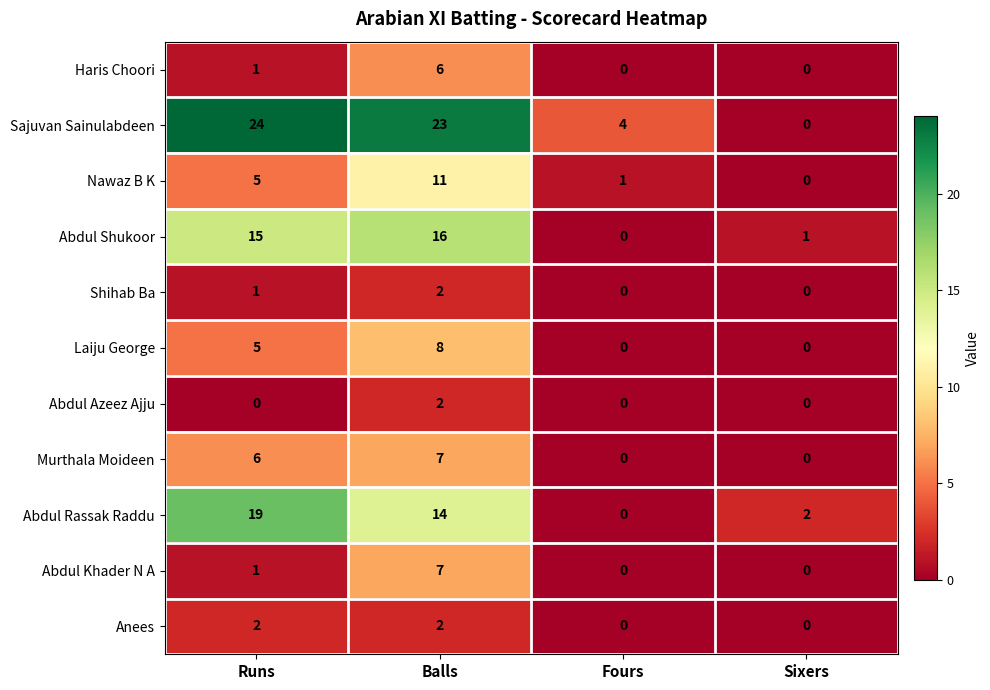

List the labels in order of Sajuvan Sainulabdeen value, largest first.

Runs, Balls, Fours, Sixers